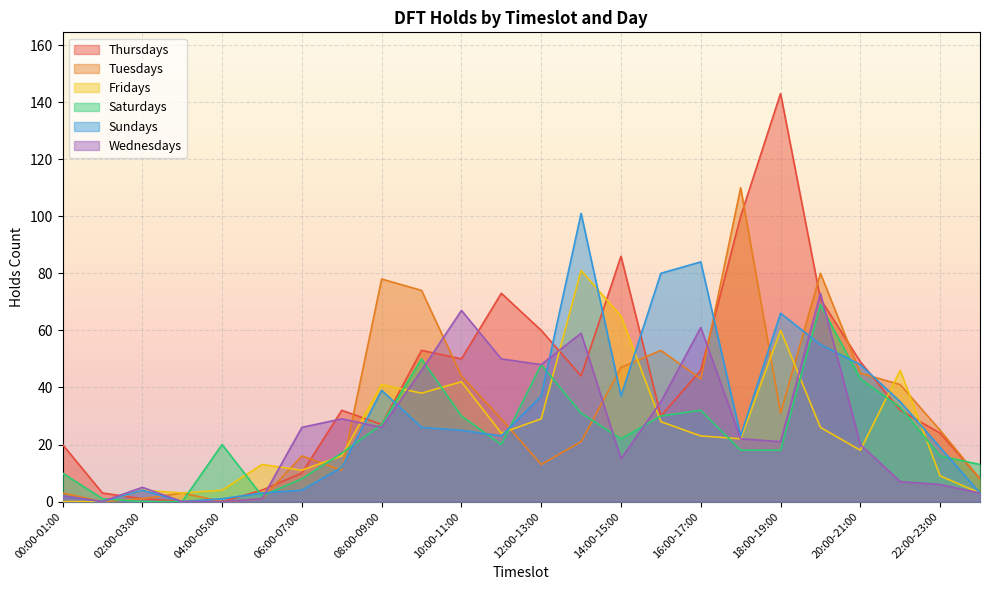

Between 06:00-07:00 and 15:00-16:00, which is larger?

15:00-16:00